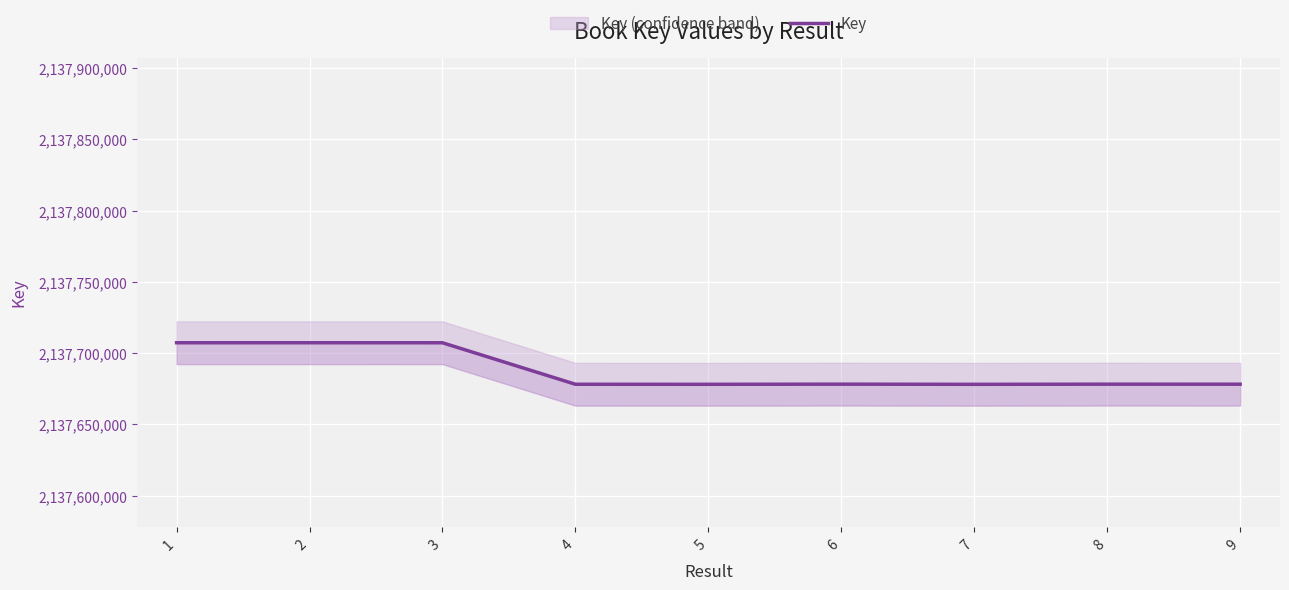

What is the approximate value at 4?

2137678135